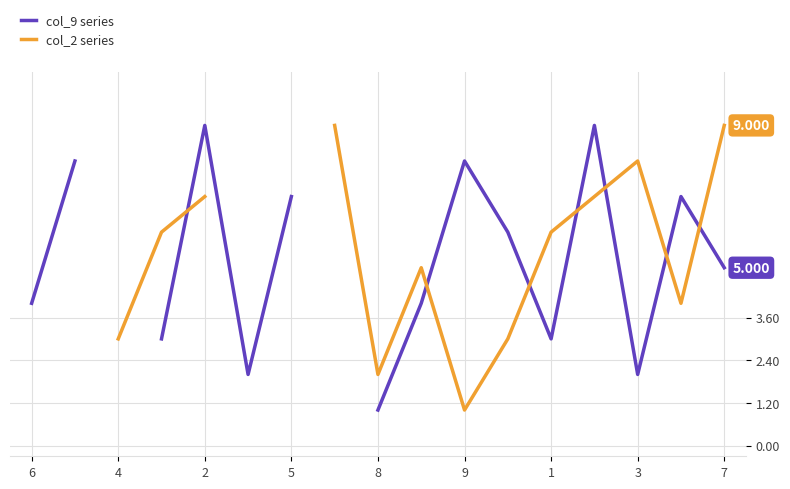

How many lines are shown in the chart?

2